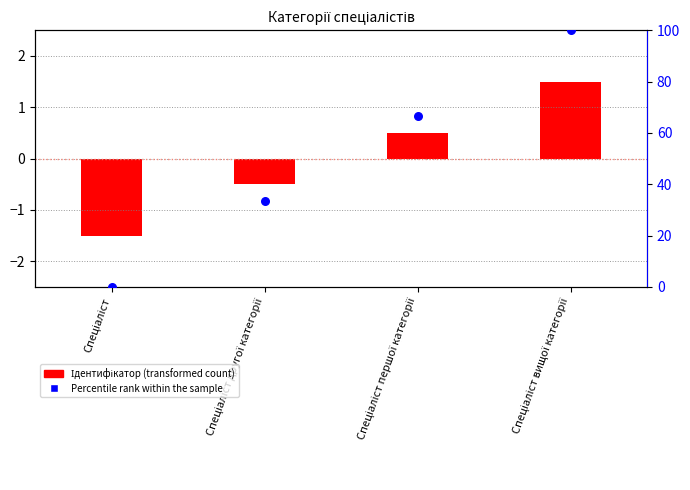

Which series contains the highest Y value?

Percentile rank within the sample